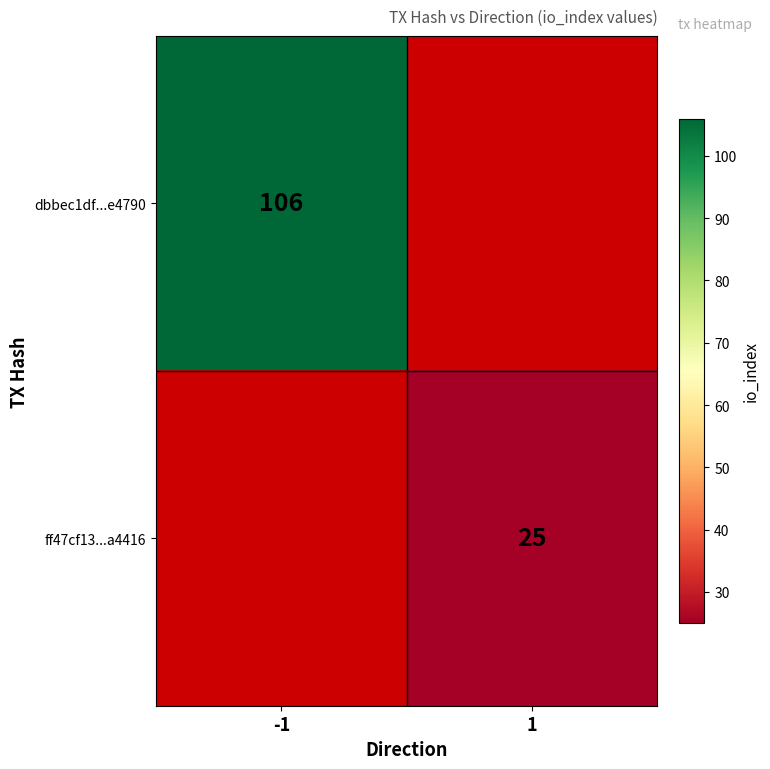

At how many categories does at least one series exceed 70?

1